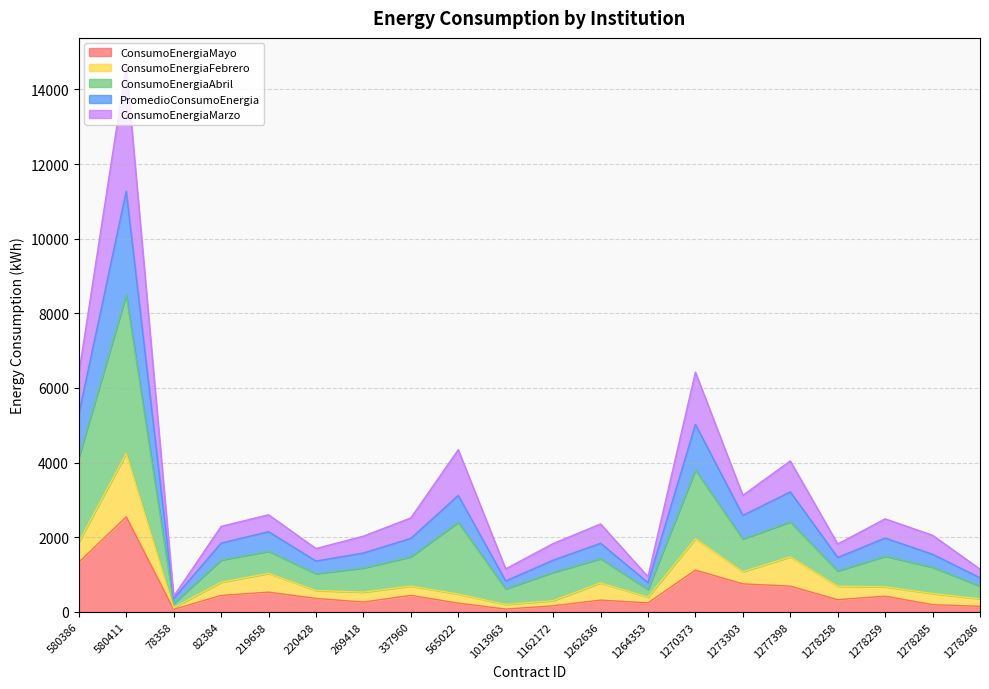

Is it true that ConsumoEnergiaMayo equals 207 at 1277398?

False